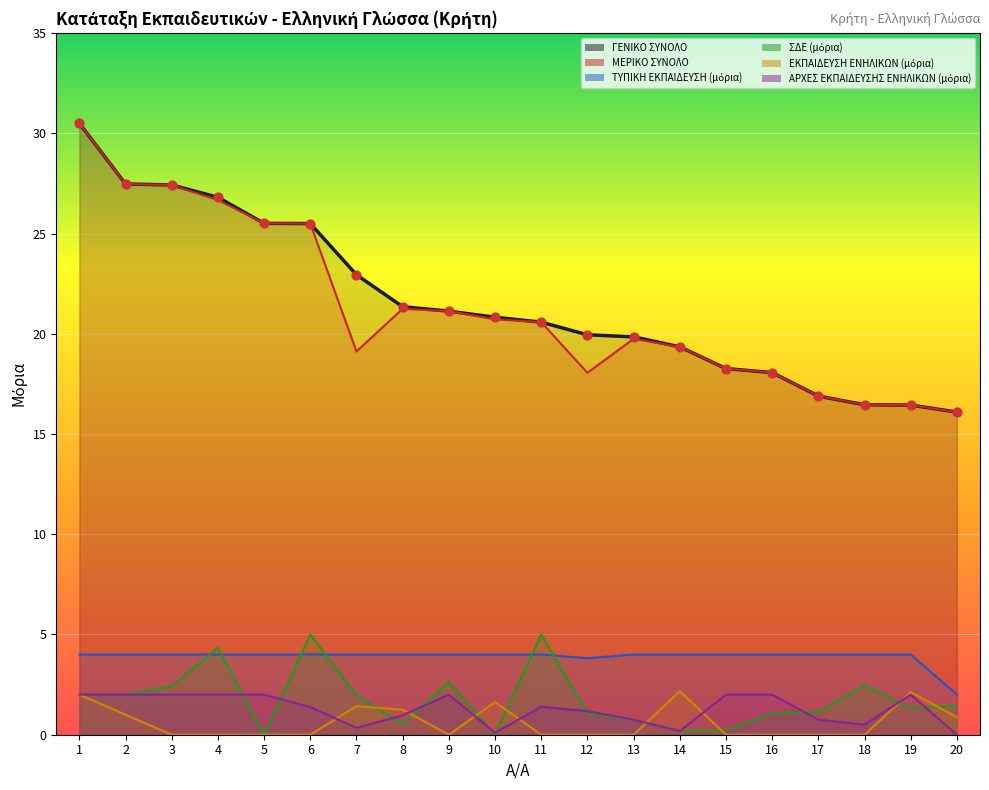

Which series contains the lowest Y value?

ΣΔΕ (μόρια)